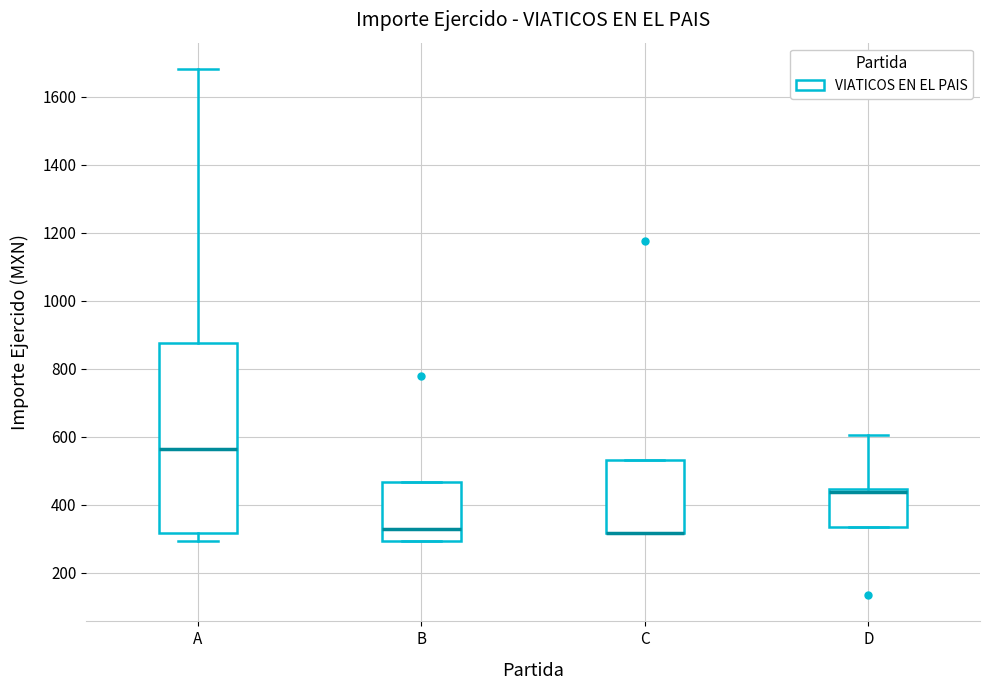

Reading left to right, transcribe this box plot: for each box, give where its median line is, the range the box spans, and where its two whiskers end, as read against the y-axis. The values are not printed on the chart, so give them approximately, as read against the axis.

A: median 560, box 320 to 880, whiskers 300 to 1680
B: median 320, box 300 to 460, whiskers 300 to 460
C: median 320 (drawn on the box's lower edge), box 320 to 540, whiskers 320 to 540
D: median 440 (just below the box's upper edge), box 340 to 440, whiskers 340 to 600